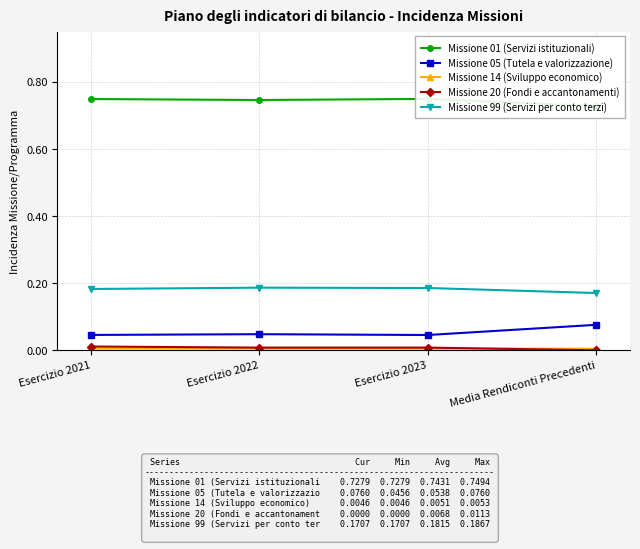

True or false: Missione 14 (Sviluppo economico) and Missione 01 (Servizi istituzionali) intersect in this chart.

False